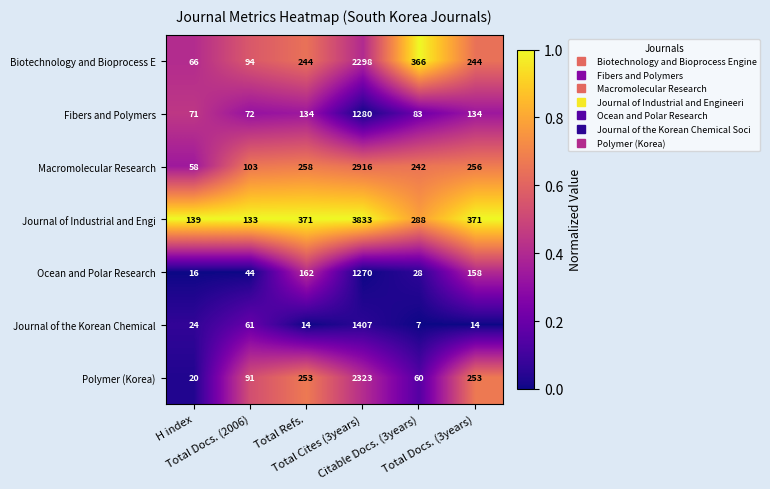

What is the difference between the maximum and second lowest values in the Fibers and Polymers series?

1208